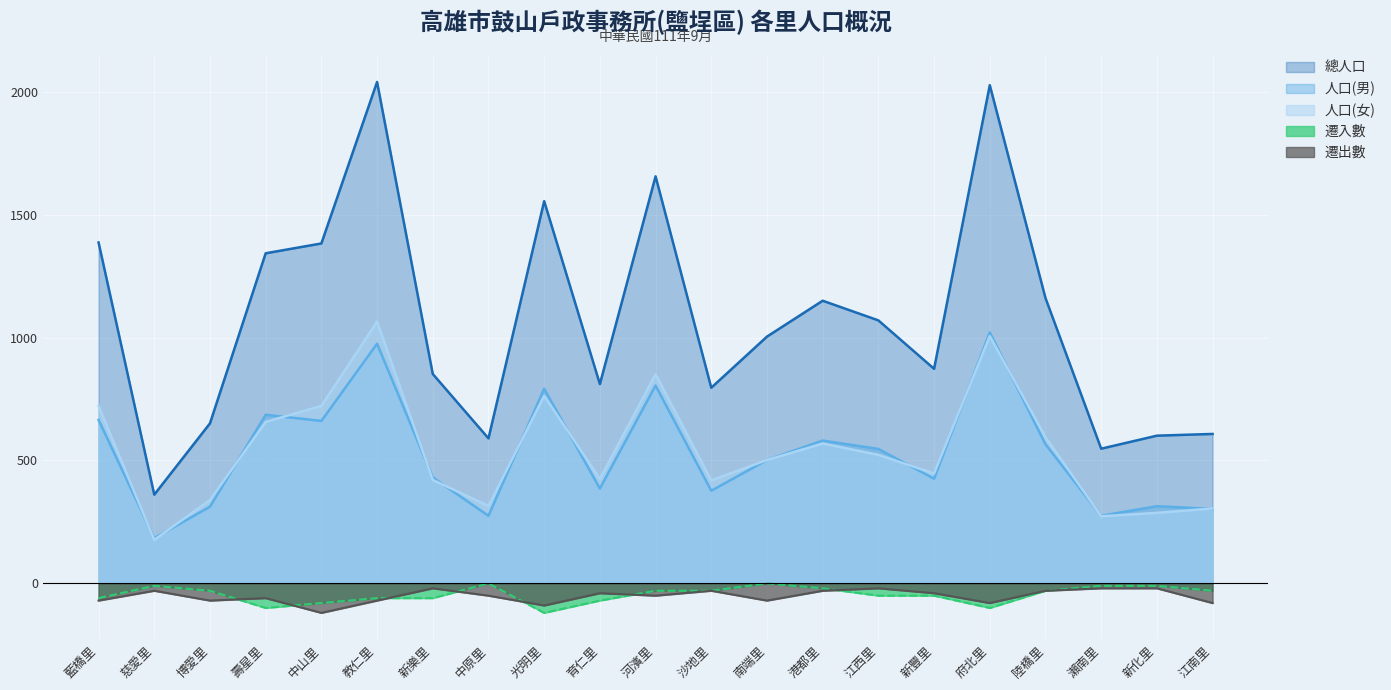

Which series has the widest spread of values?

總人口